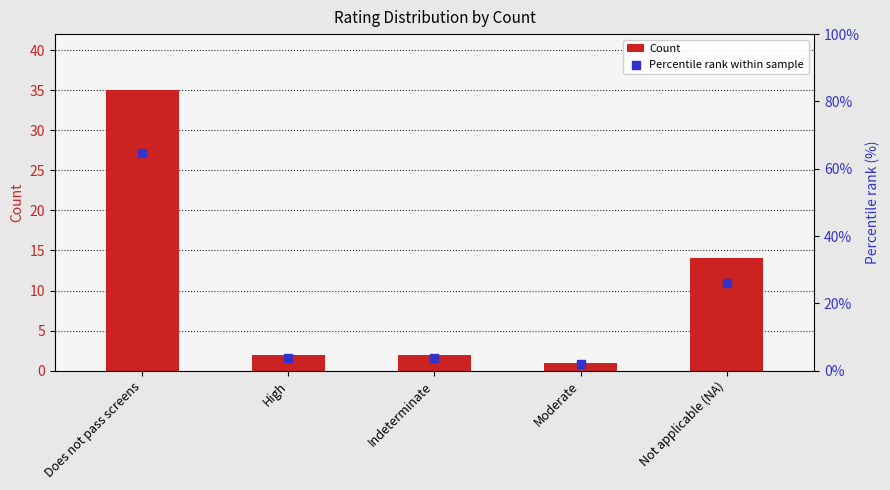

What is the total value across all series at Does not pass screens?

99.8